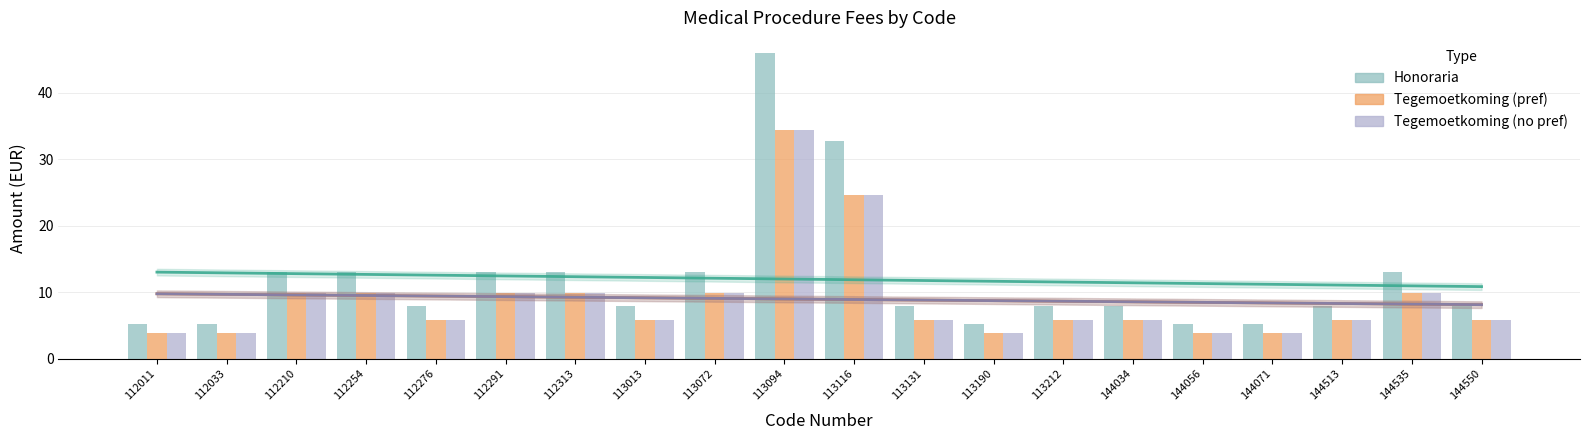

What is the total value across all series at 112033?

13.2